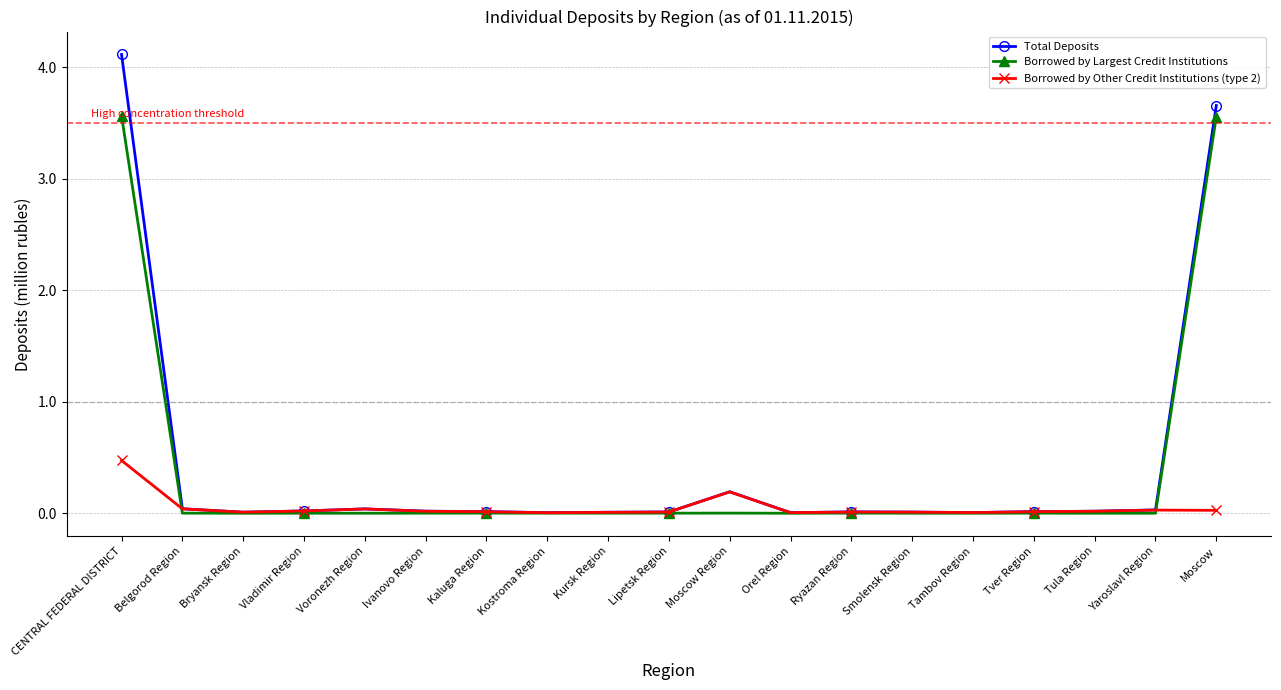

What is the label of the 6th point from the right?

Smolensk Region